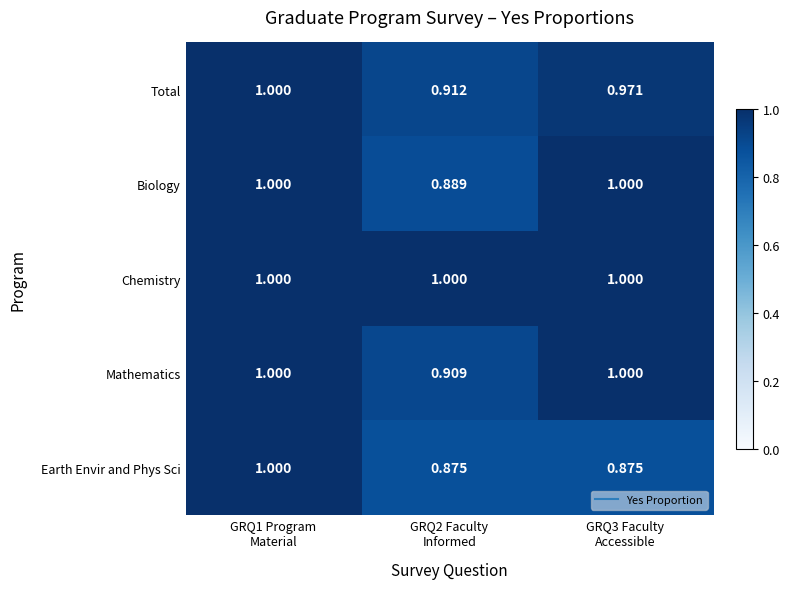

Which series has the largest total across all categories?

Chemistry